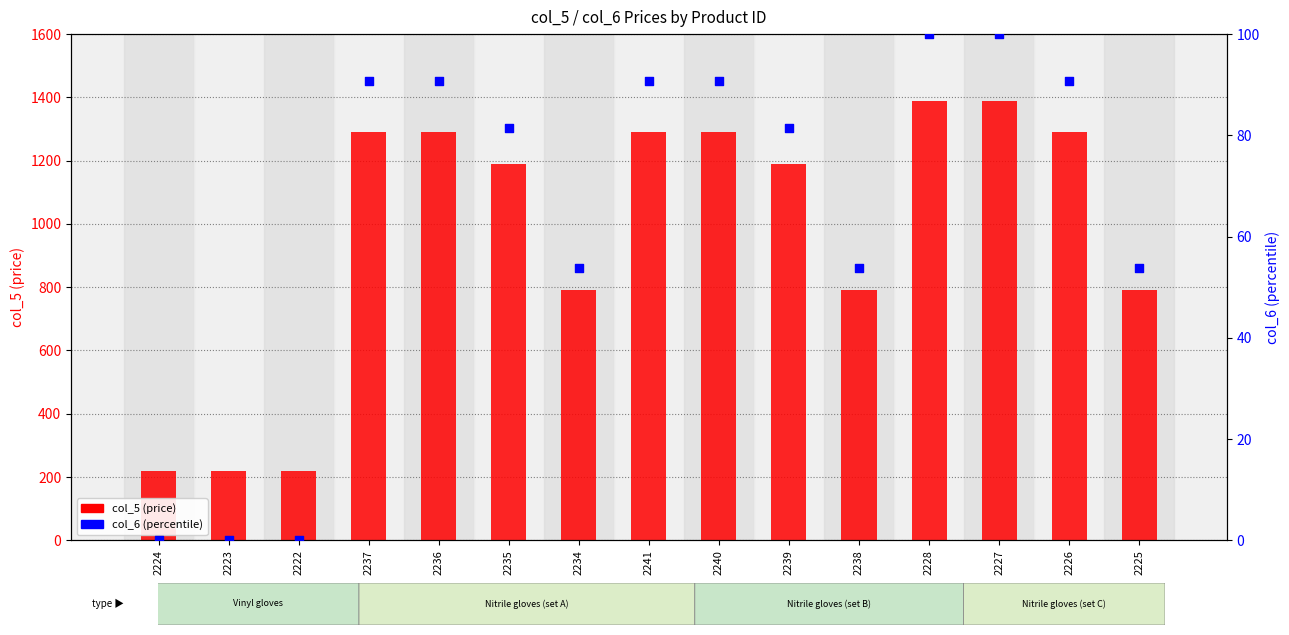

Is the value of col_5 at 2225 greater than the value of col_6 at 2225?

Yes